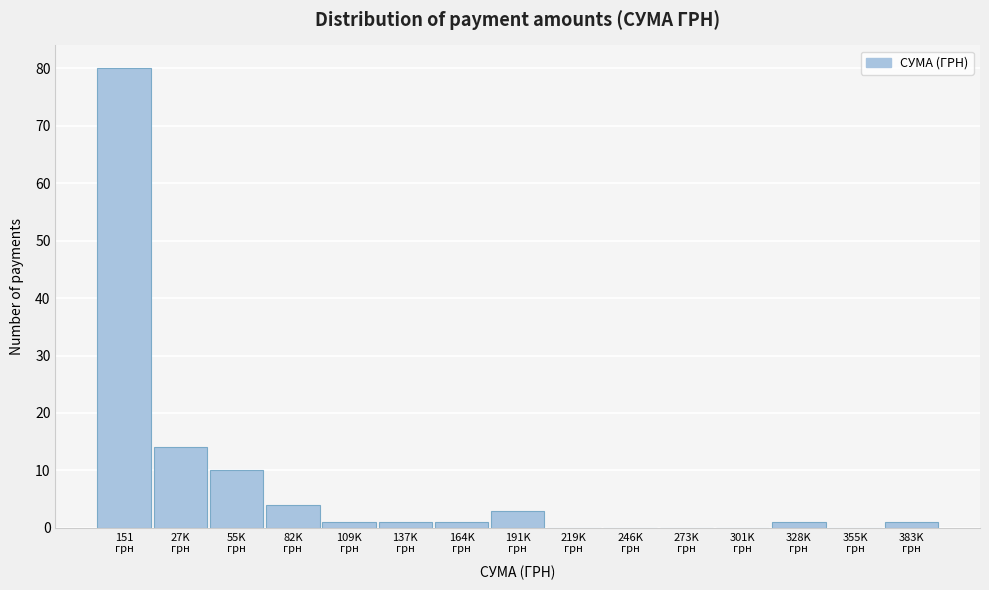

What is the maximum value shown in the chart?

80